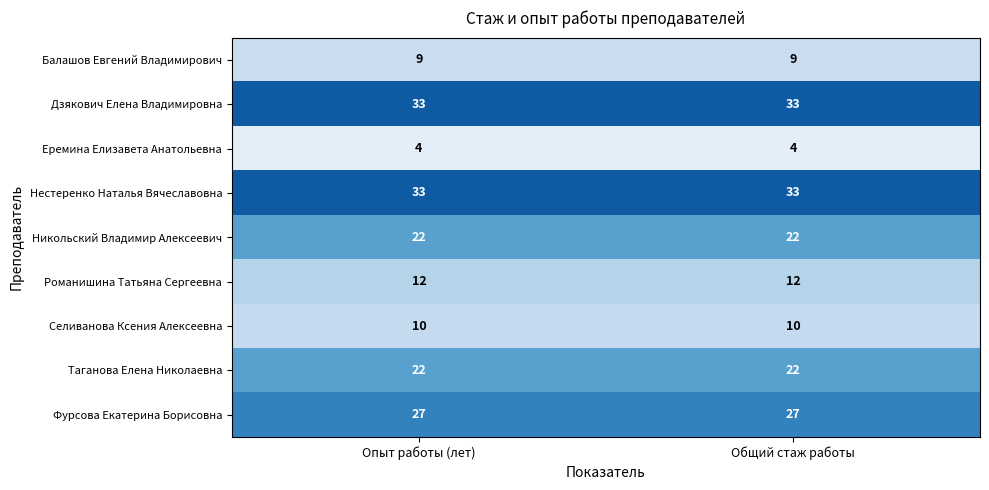

At how many categories does at least one series exceed 19?

2